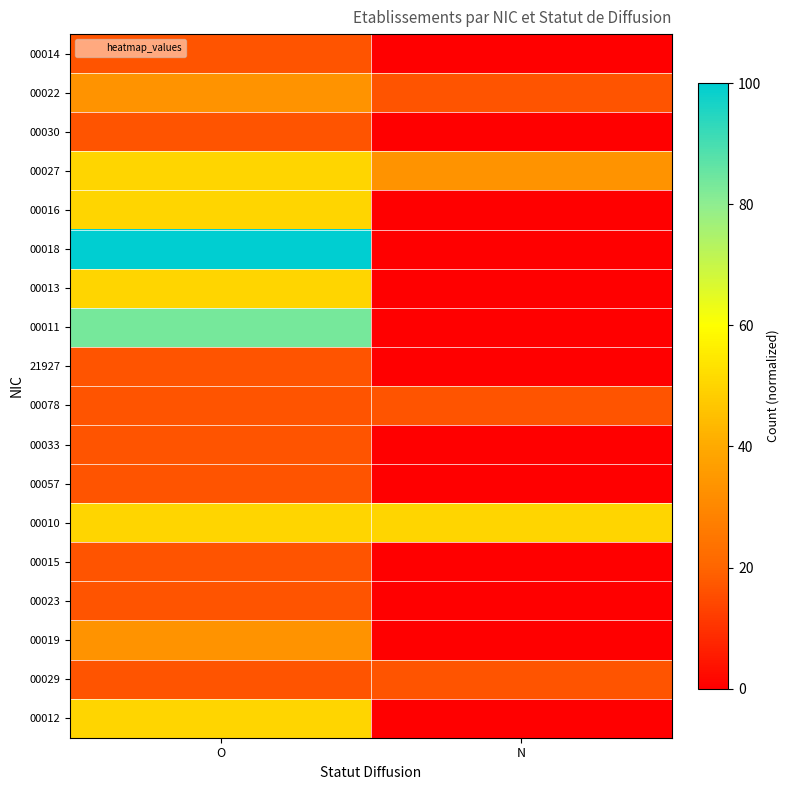

At O, list the series in order from largest to smallest.

00018, 00011, 00027, 00016, 00013, 00010, 00012, 00022, 00019, 00014, 00030, 21927, 00078, 00033, 00057, 00015, 00023, 00029